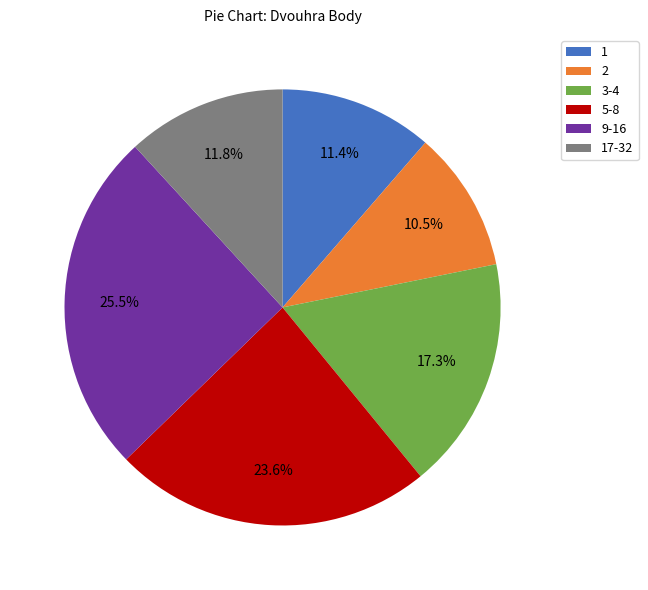

Do 5-8 and 3-4 together represent more than half of the pie?

No